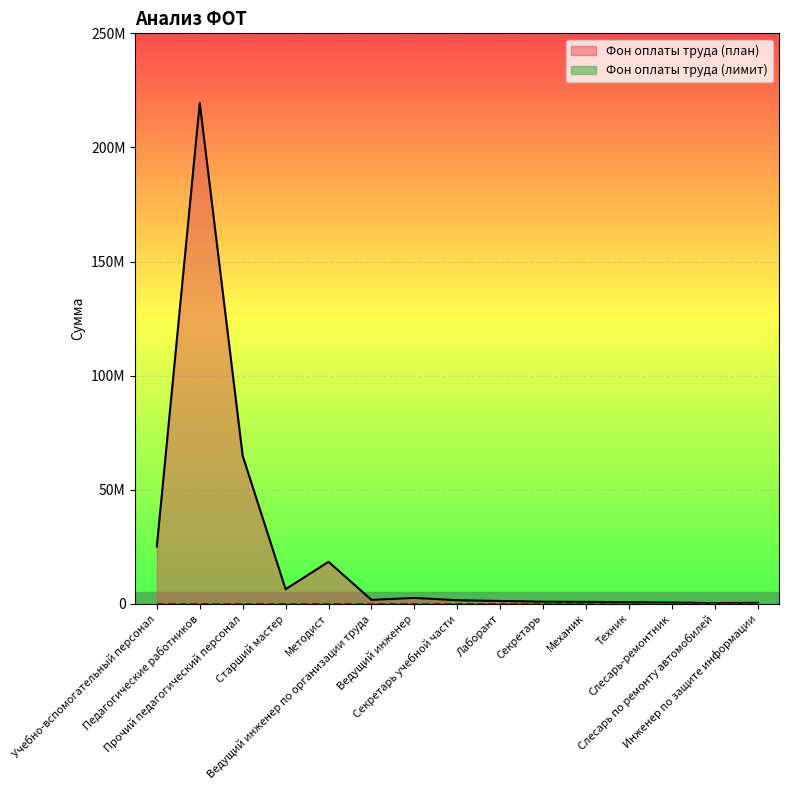

Is it true that the value at Прочий педагогический персонал is 64857701.2?

True